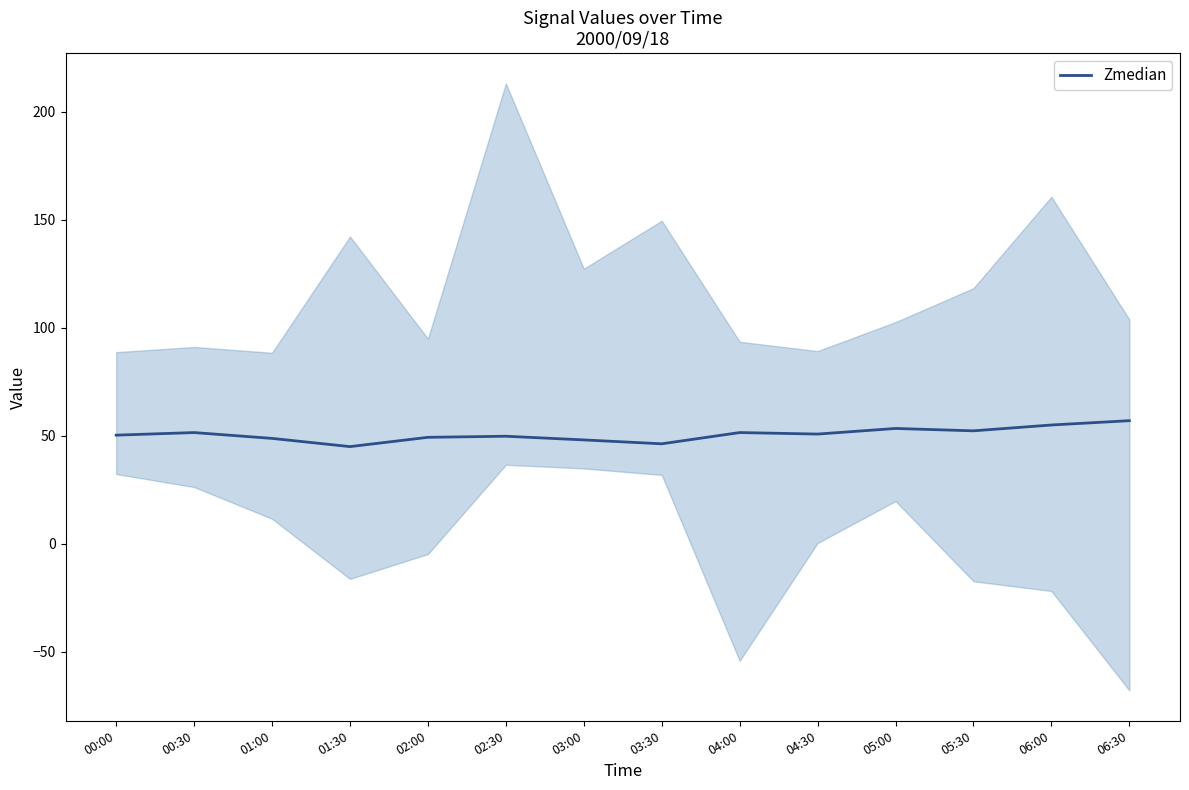

Count the number of categories in the chart.

14